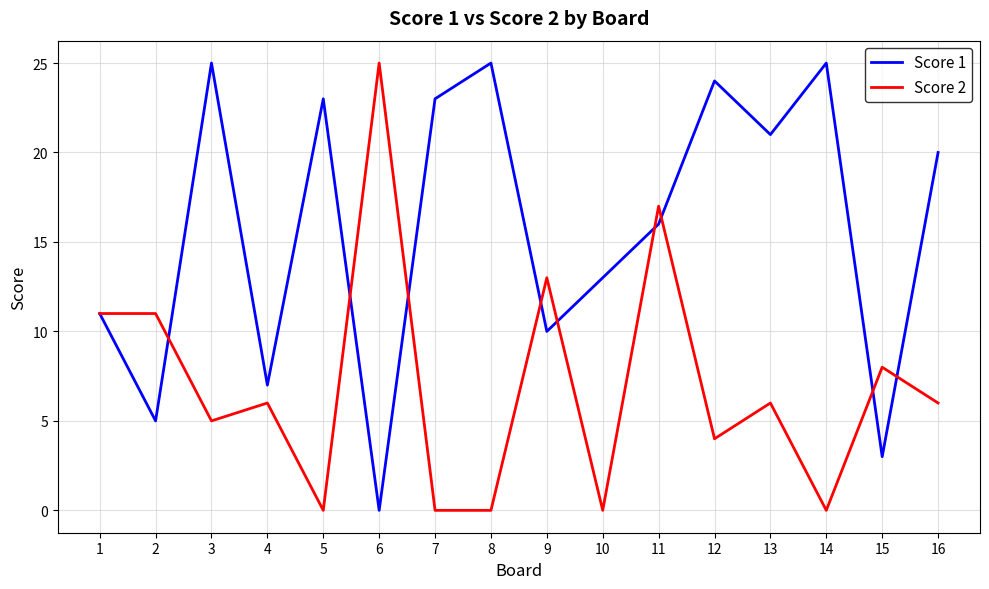

At which category is the sum across all series the highest?

11